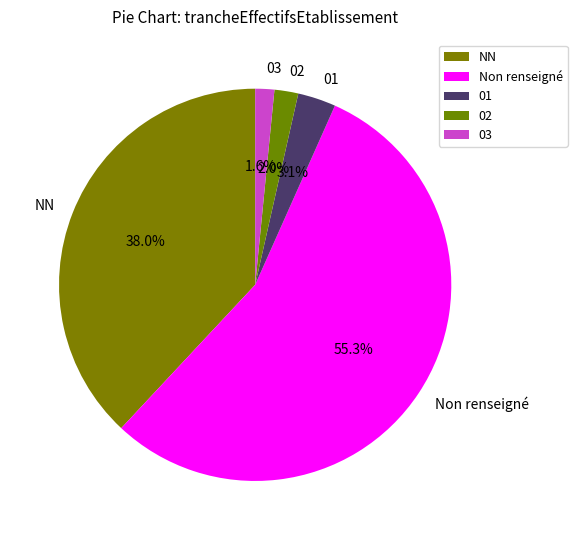

What percentage is NOT represented by 03?

98.4%